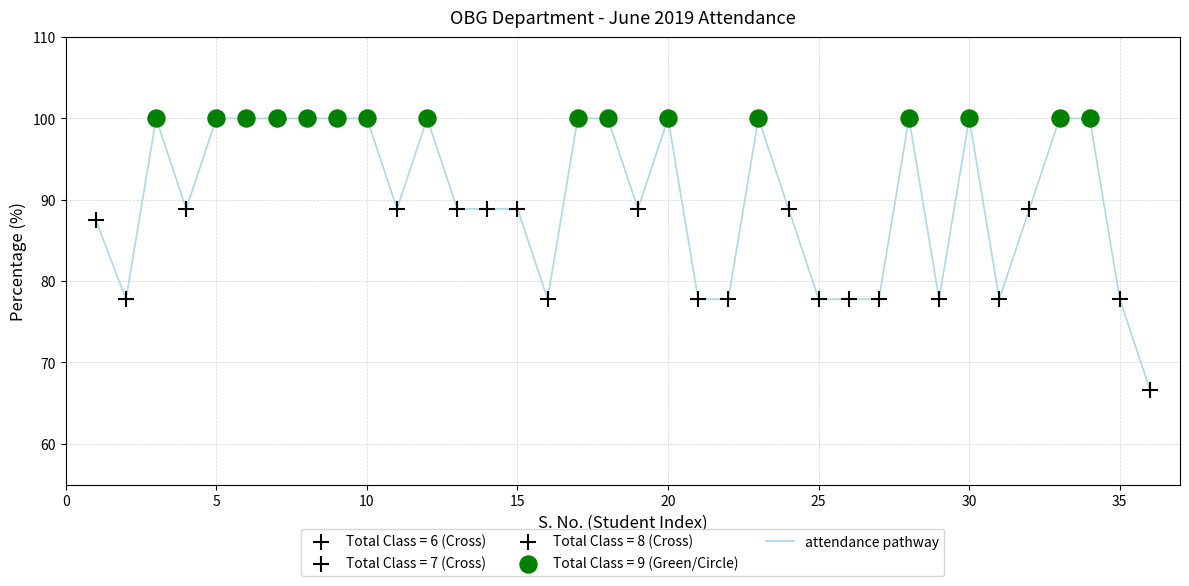

What is the smallest value displayed?

66.7